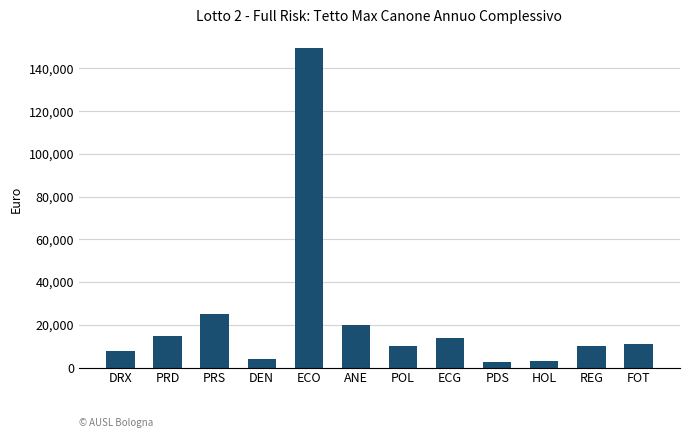

What is the smallest value displayed?

2400